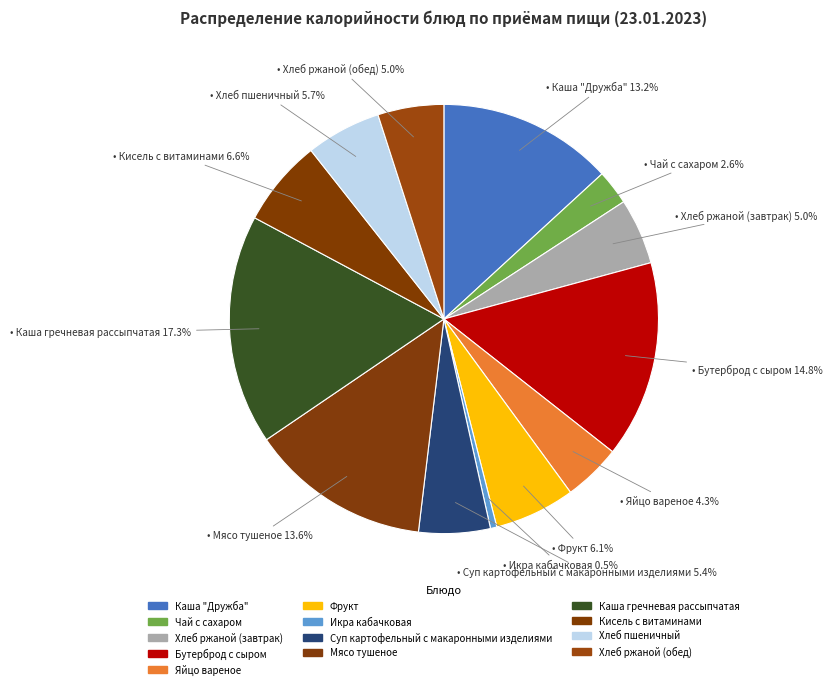

To the nearest percent, what portion does Хлеб пшеничный represent?

6%